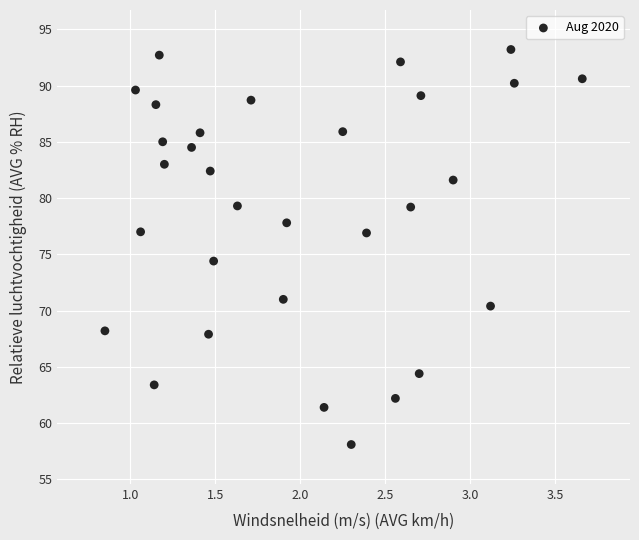

What is the range of Y values (max minus min)?

35.1